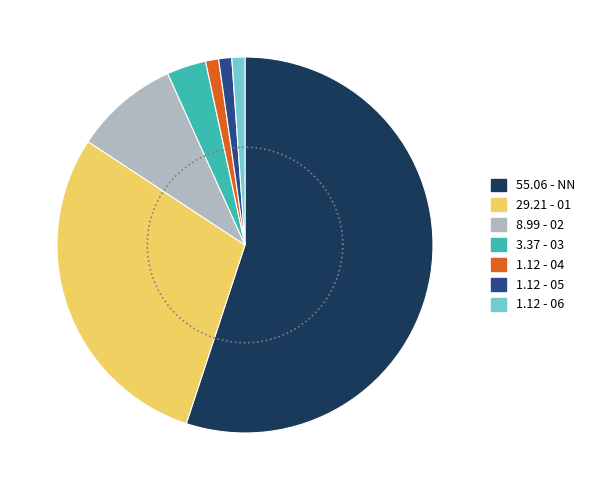

How many segments does this pie chart have?

7